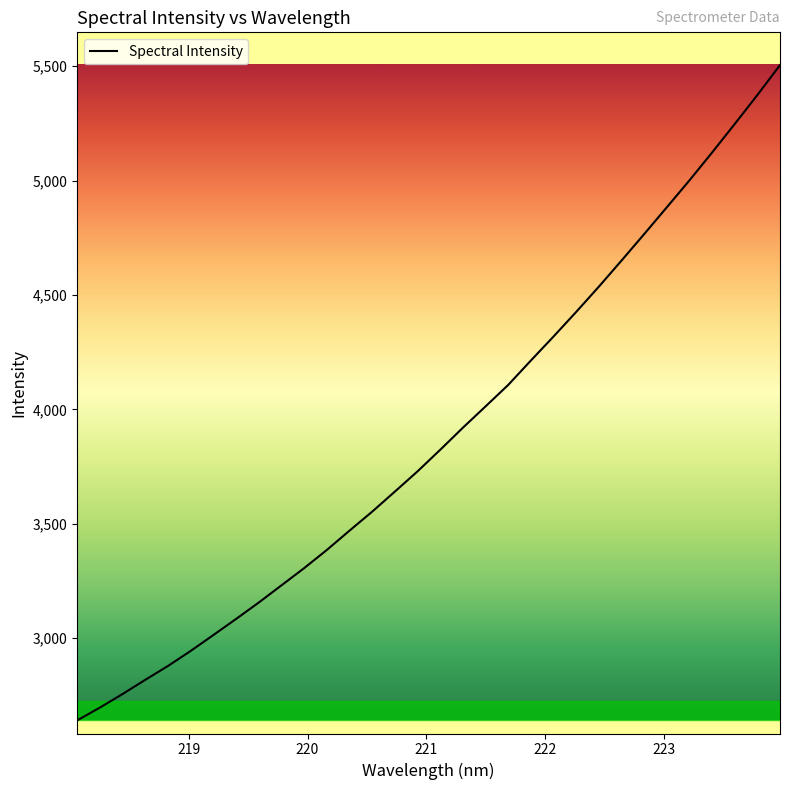

What is the greatest value displayed?

5504.3